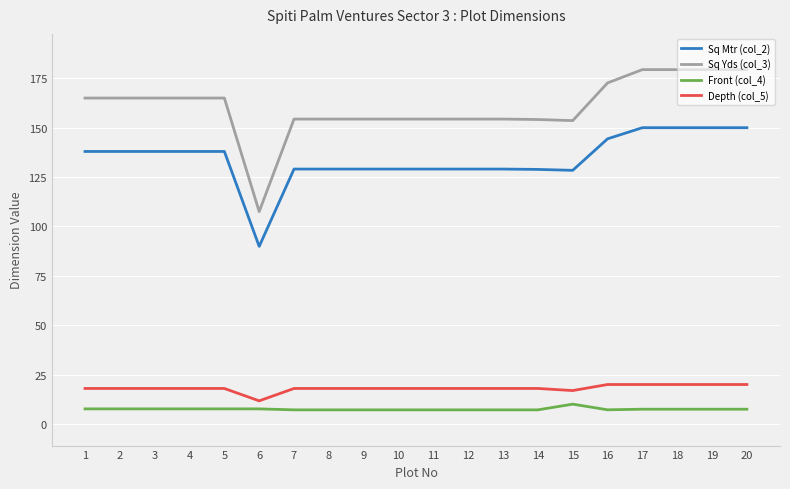

What is the difference between the Sq Yds (col_3) values at 7 and 17?

25.0